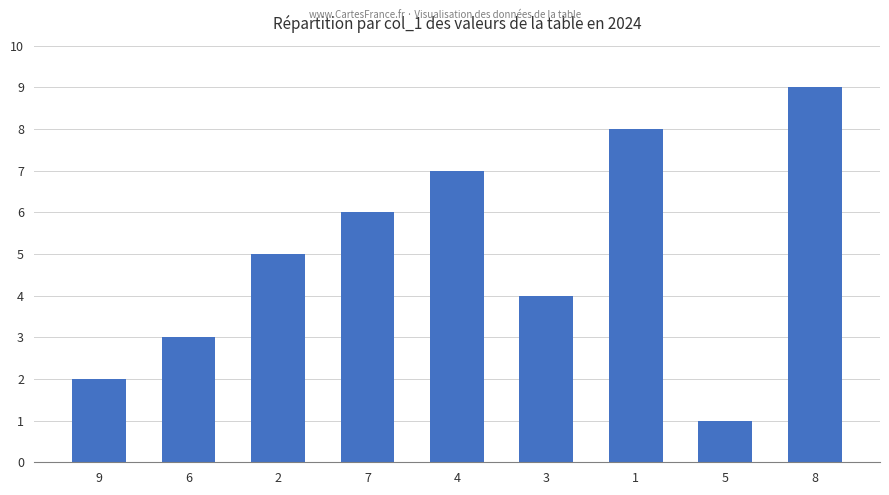

True or false: the data shows 1 at 9.

False